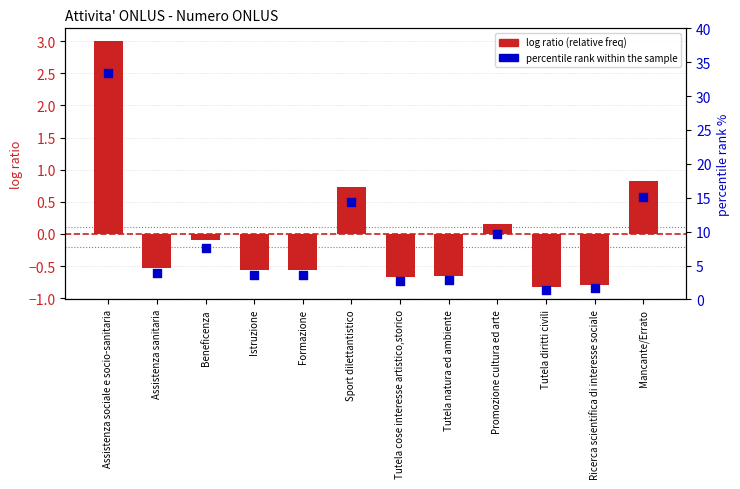

Which series has the largest Y range (max minus min)?

percentile rank within the sample